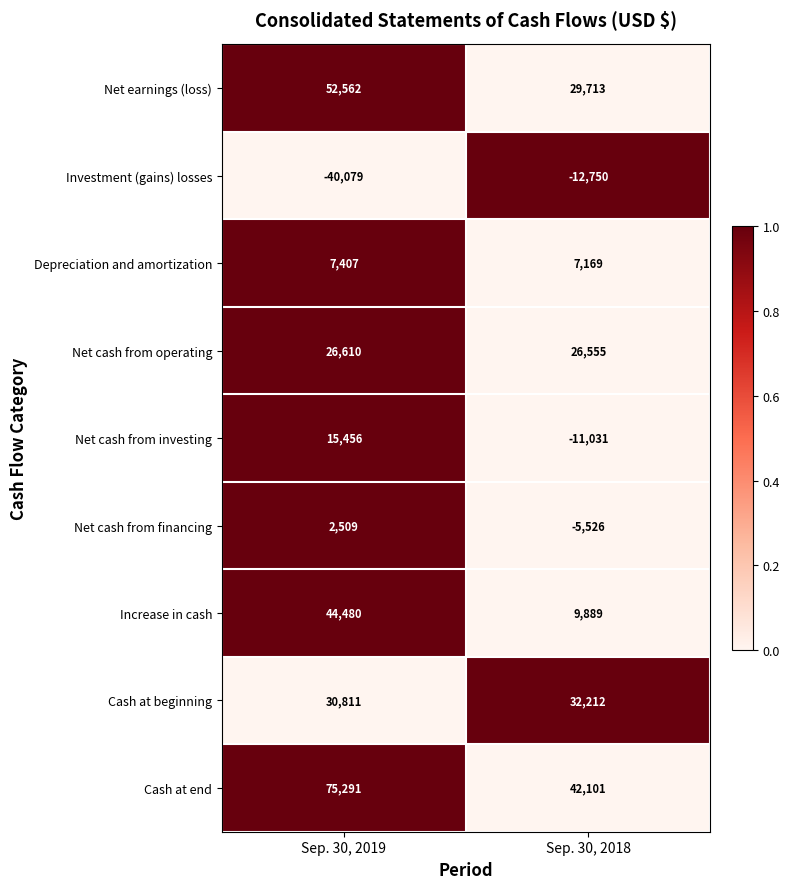

Reading left to right, what are all the values shown in this chart?

Net earnings (loss): Sep. 30, 2019=52562	Sep. 30, 2018=29713
Investment (gains) losses: Sep. 30, 2019=-40079	Sep. 30, 2018=-12750
Depreciation and amortization: Sep. 30, 2019=7407	Sep. 30, 2018=7169
Net cash from operating: Sep. 30, 2019=26610	Sep. 30, 2018=26555
Net cash from investing: Sep. 30, 2019=15456	Sep. 30, 2018=-11031
Net cash from financing: Sep. 30, 2019=2509	Sep. 30, 2018=-5526
Increase in cash: Sep. 30, 2019=44480	Sep. 30, 2018=9889
Cash at beginning: Sep. 30, 2019=30811	Sep. 30, 2018=32212
Cash at end: Sep. 30, 2019=75291	Sep. 30, 2018=42101